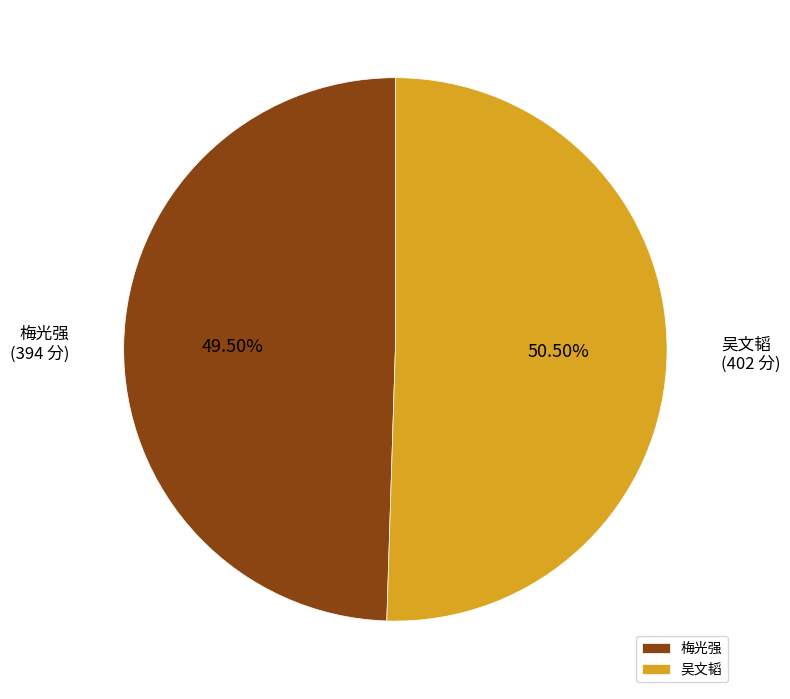

What is the largest slice in the pie chart?

吴文韬